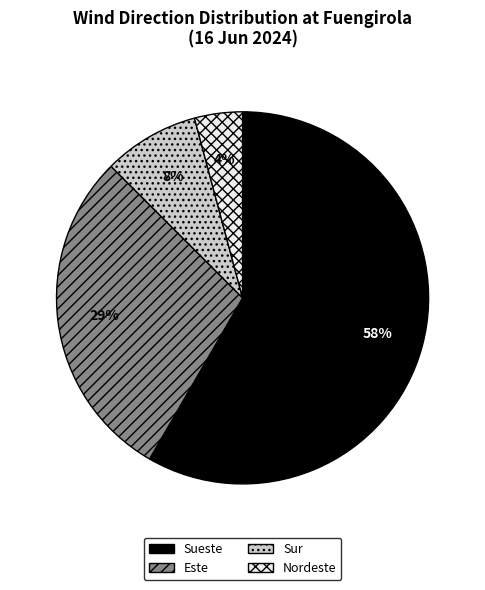

Which has a higher value, Sueste or Nordeste?

Sueste